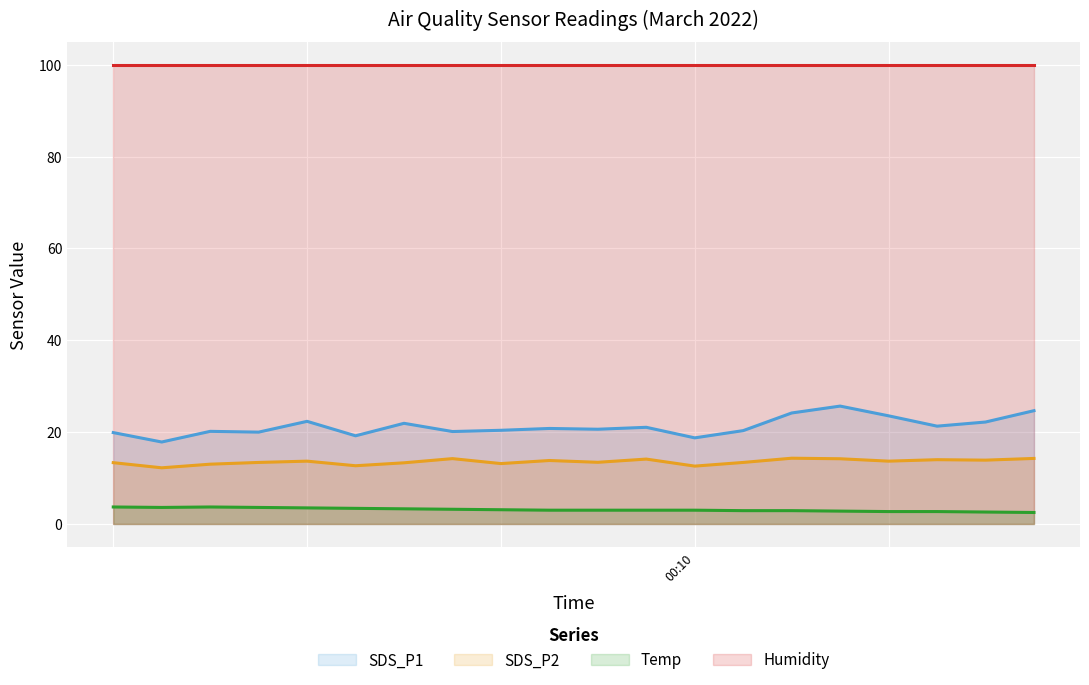

Does the chart display data point markers on the line(s)?

No